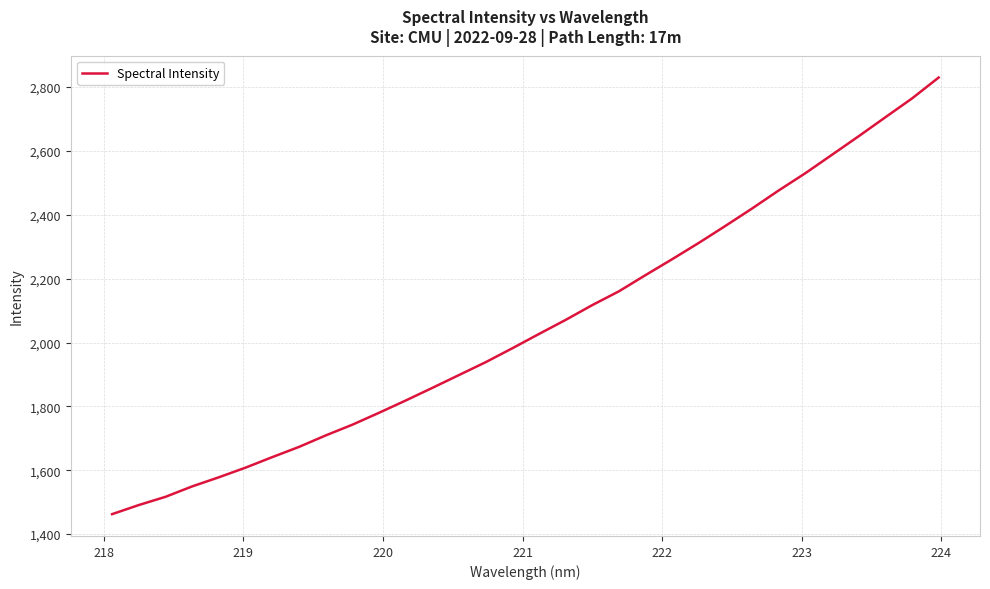

What is the smallest value displayed?

1462.6